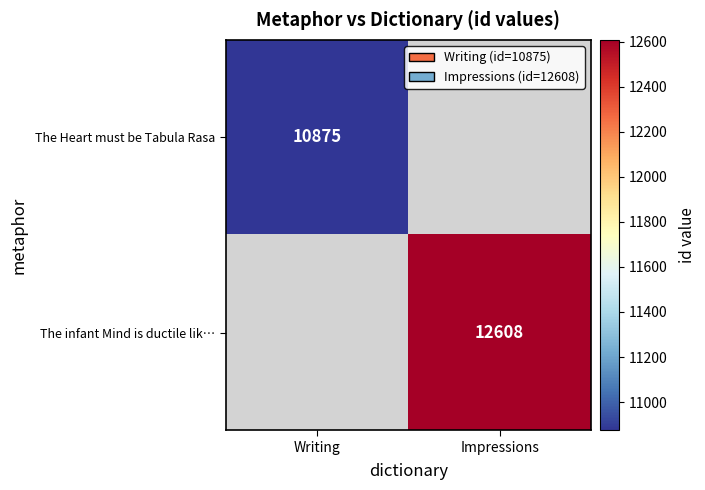

Which category has the lowest value across all series?

Writing